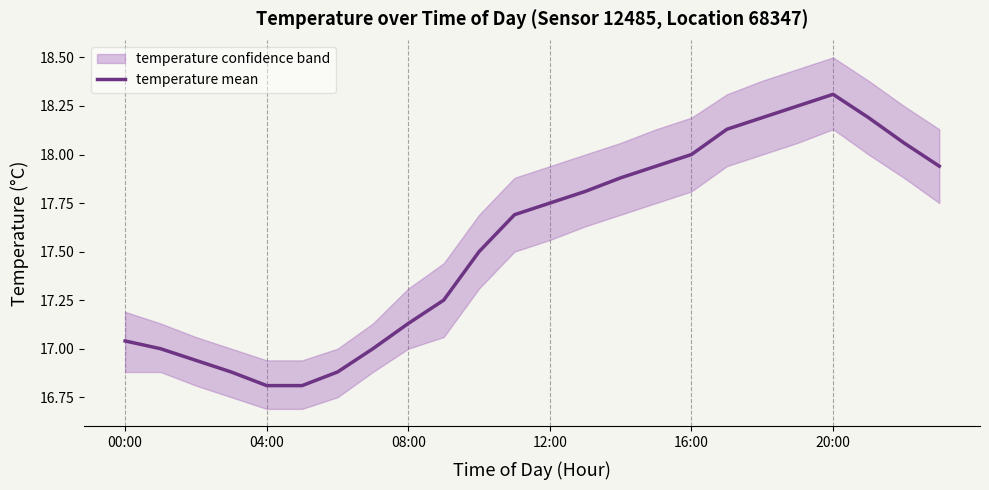

True or false: the data shows 9.4 at 7.

False